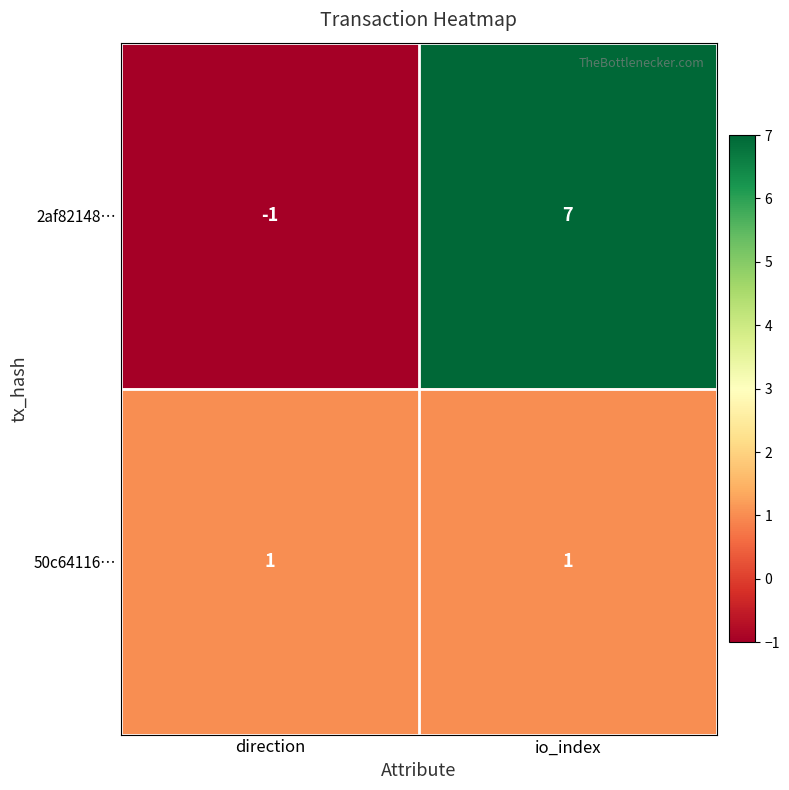

At which category is the sum across all series the highest?

io_index